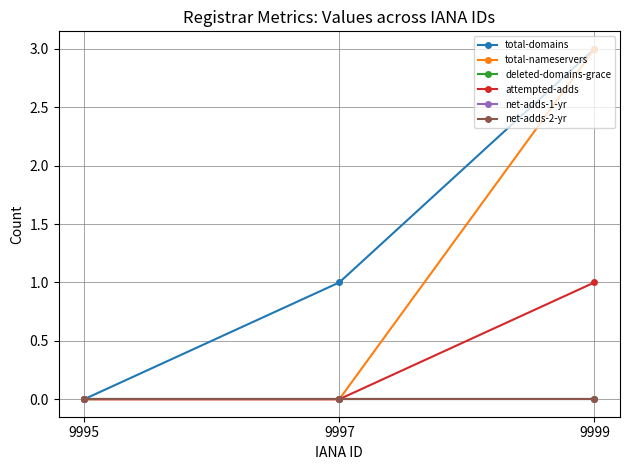

The value of total-nameservers at 9995 is -2. True or false?

False